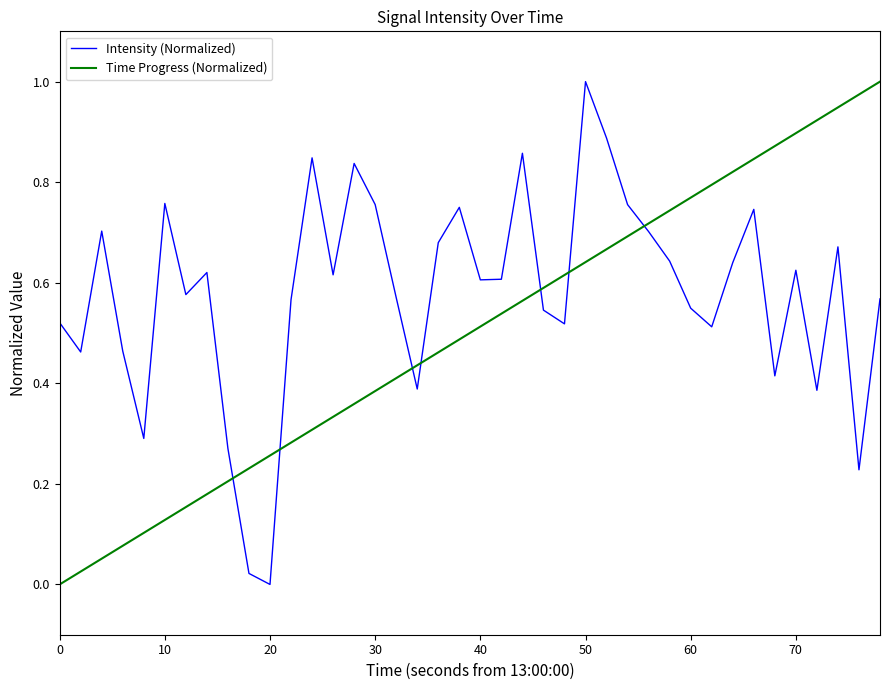

How many lines are shown in the chart?

2